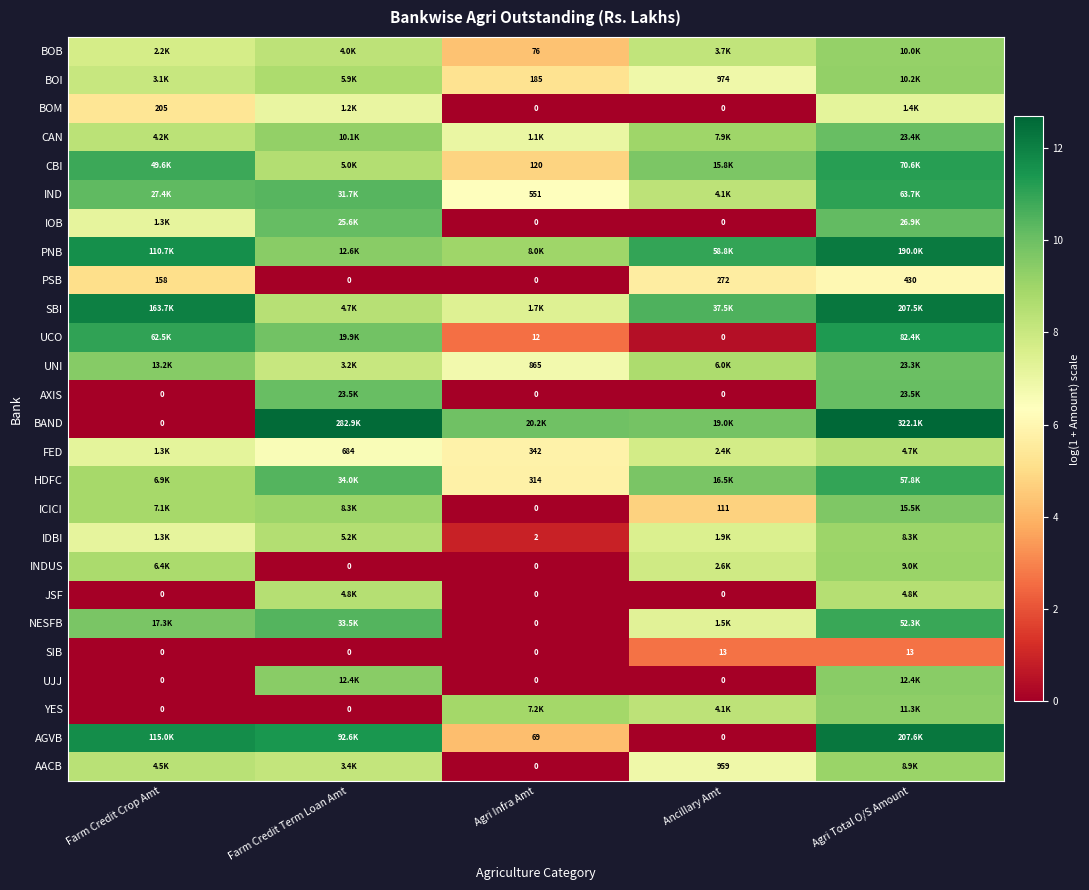

Which category has the highest value in the PSB series?

Agri Total O/S Amount